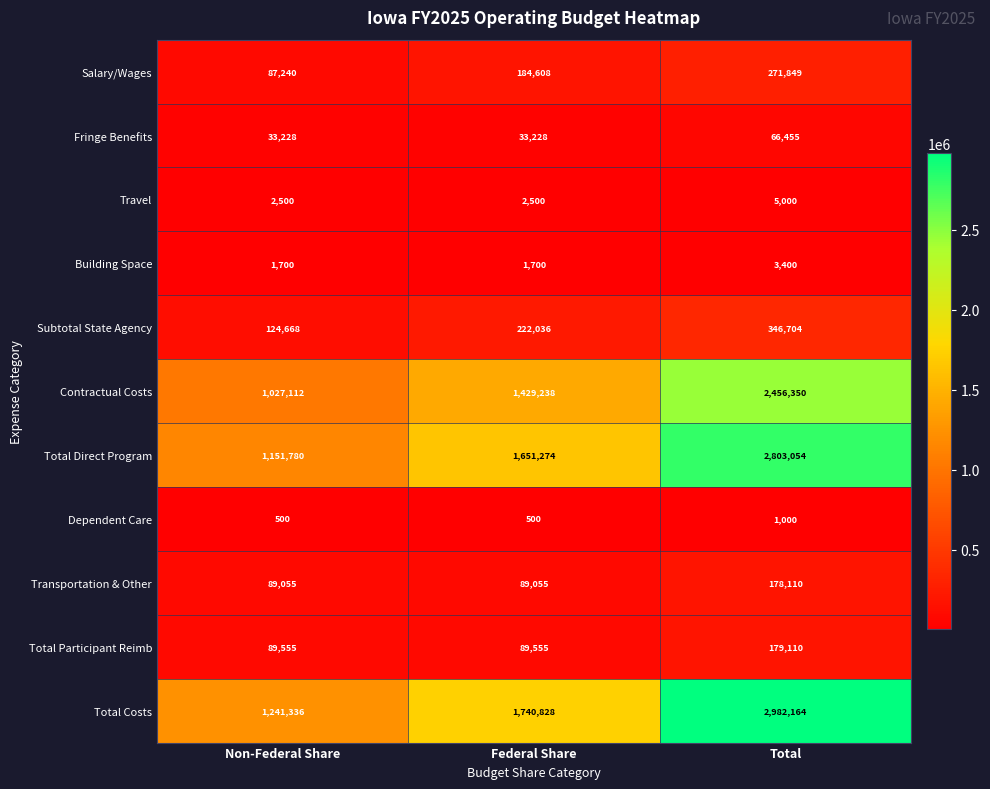

Count the Dependent Care values in the range 500 to 1000.

3